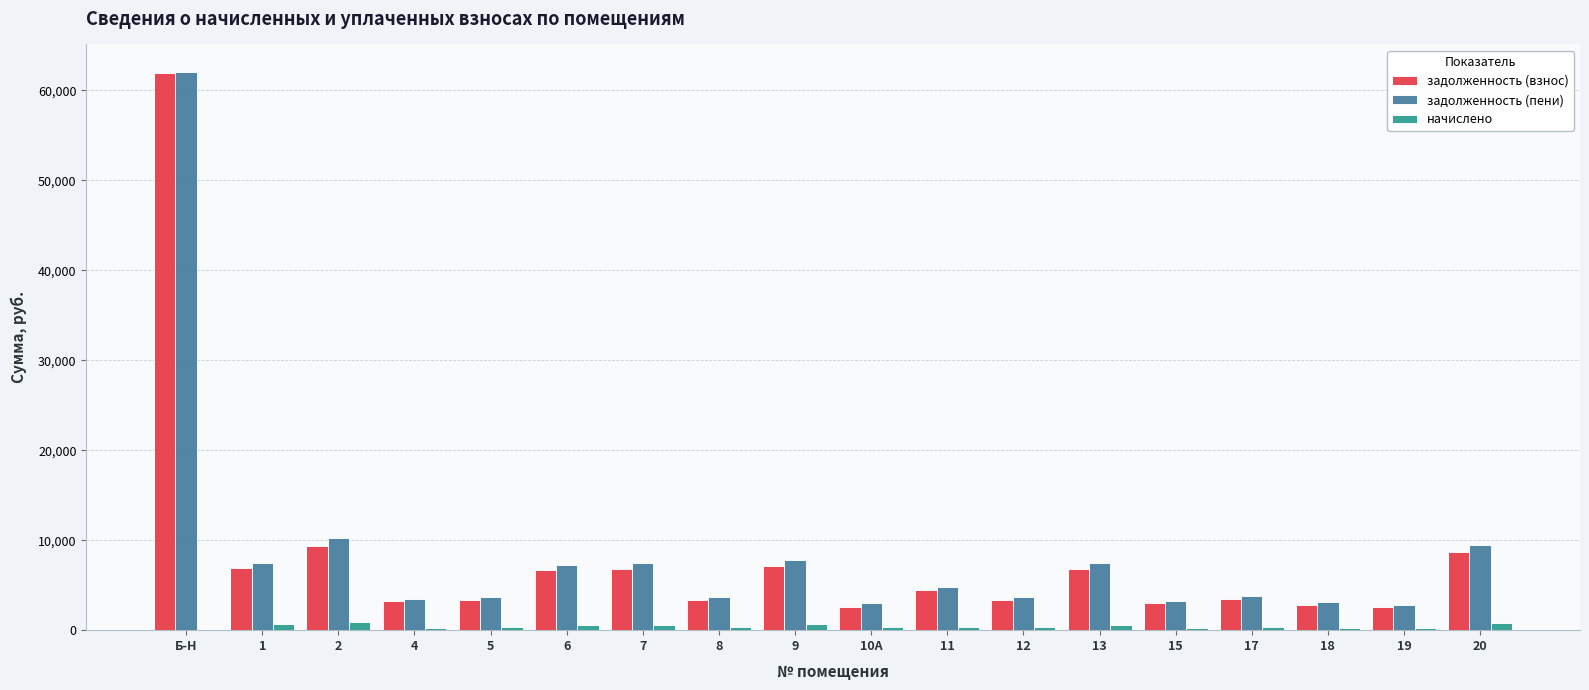

At which category is the sum across all series the highest?

Б-Н